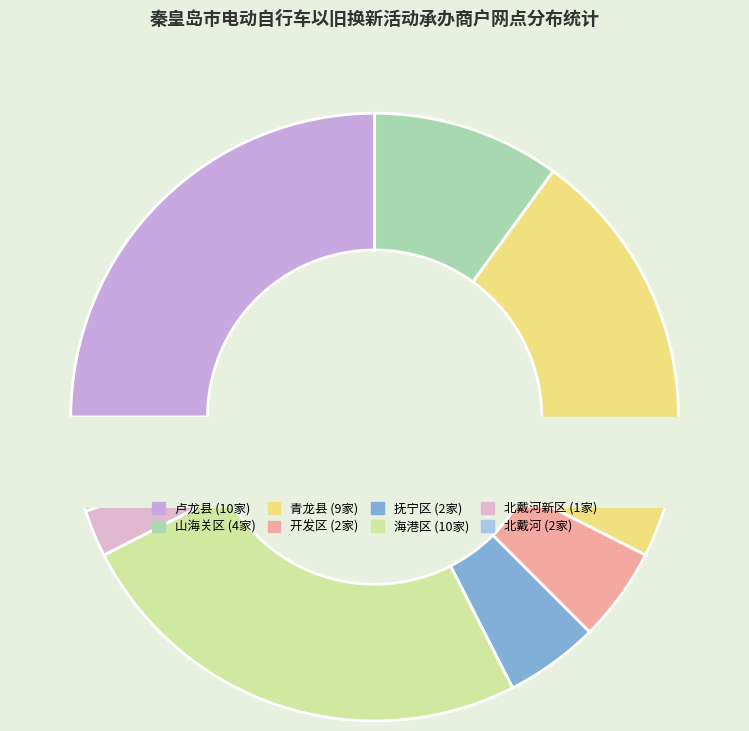

Rank the categories by value from highest to lowest.

卢龙县, 海港区, 青龙县, 山海关区, 开发区, 抚宁区, 北戴河, 北戴河新区